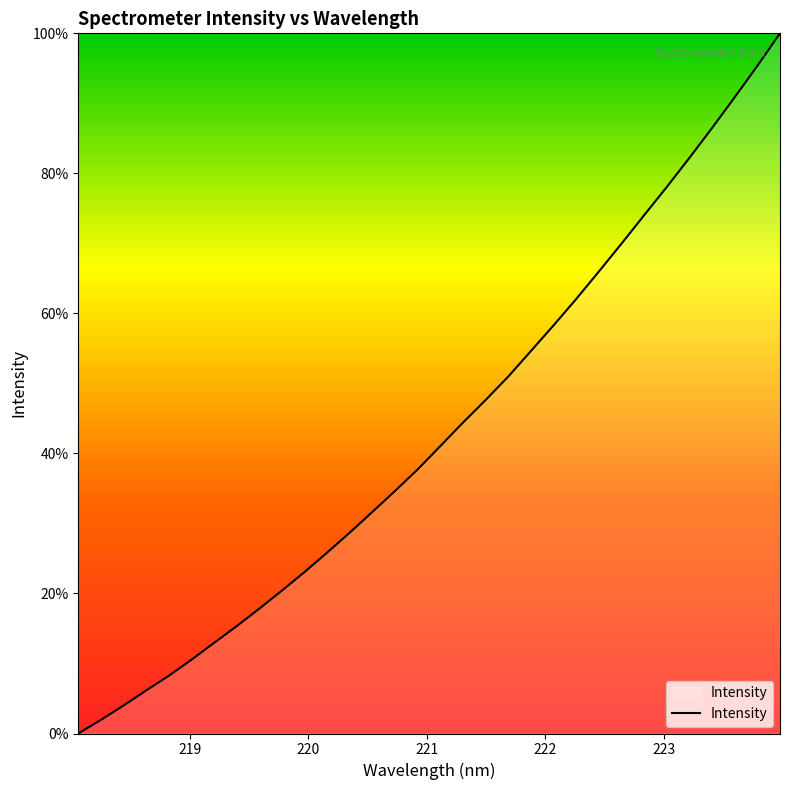

What is the maximum value shown in the chart?

100.0